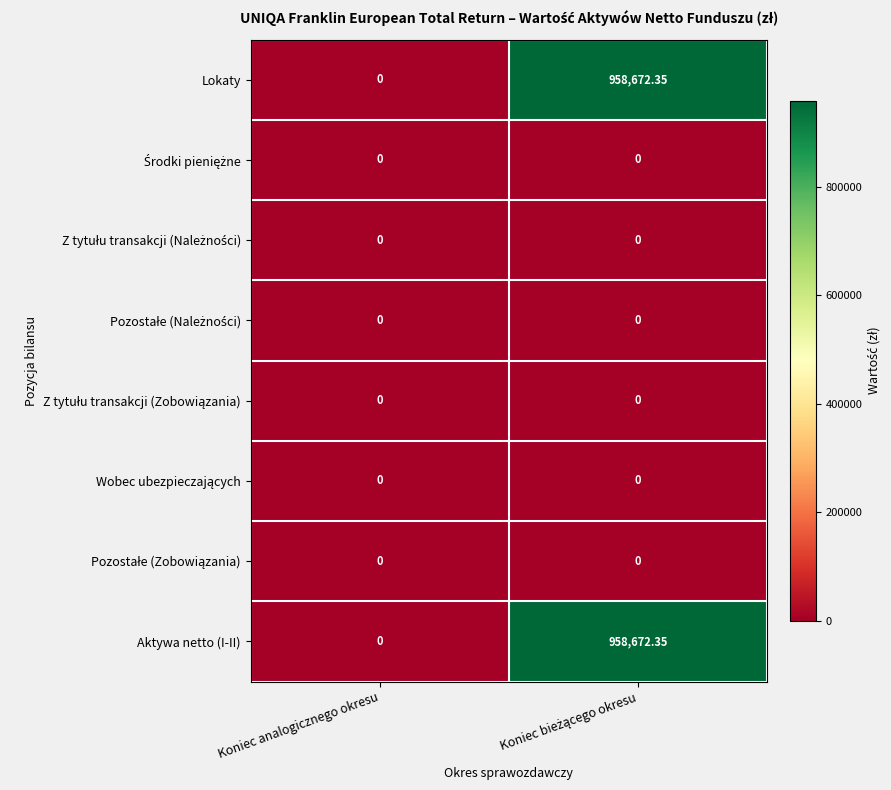

Where is Lokaty nearest to the value 479336?

Koniec analogicznego okresu